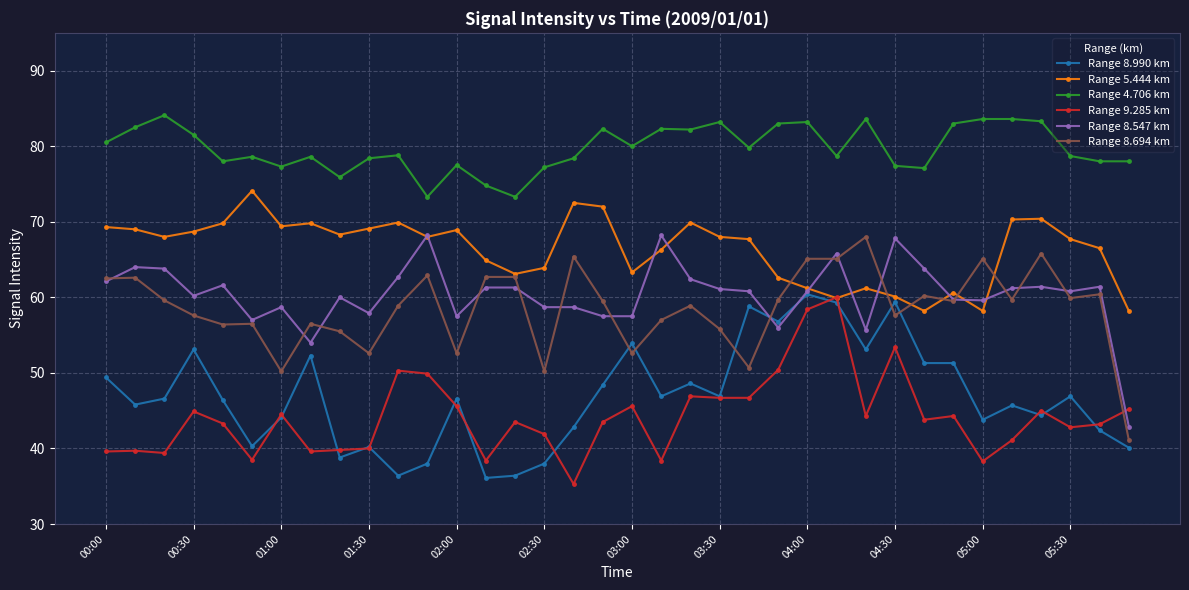

What is the greatest value displayed?

84.1